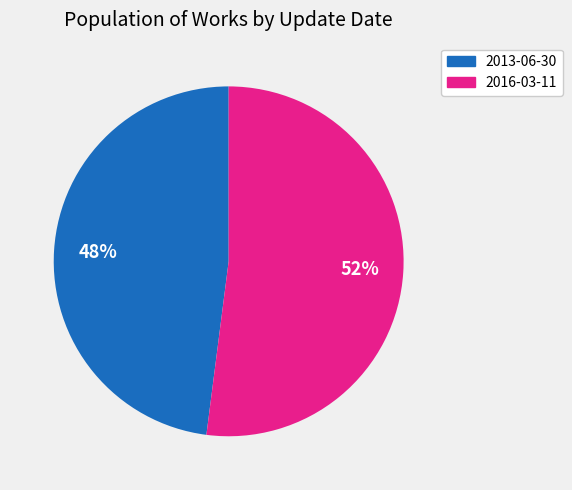

What is the ratio of the value at 2013-06-30 to the value at 2016-03-11?

0.9